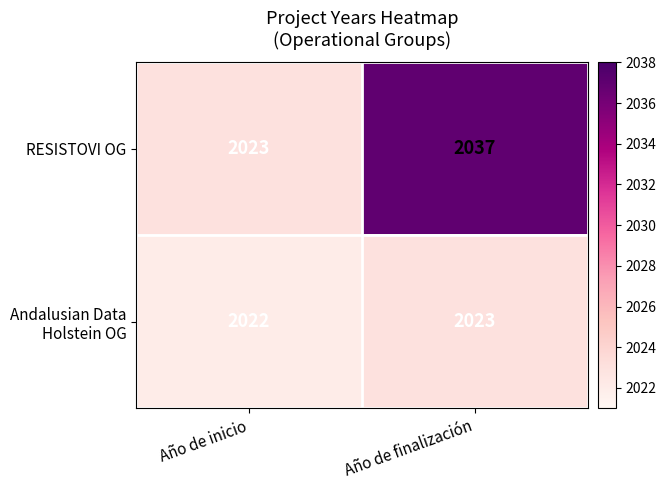

What is the maximum value for RESISTOVI OG?

2037